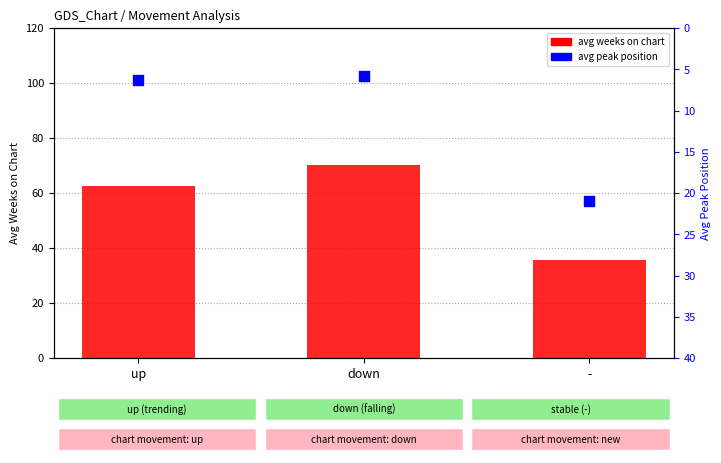

Which series has the widest spread of Y values?

avg weeks on chart